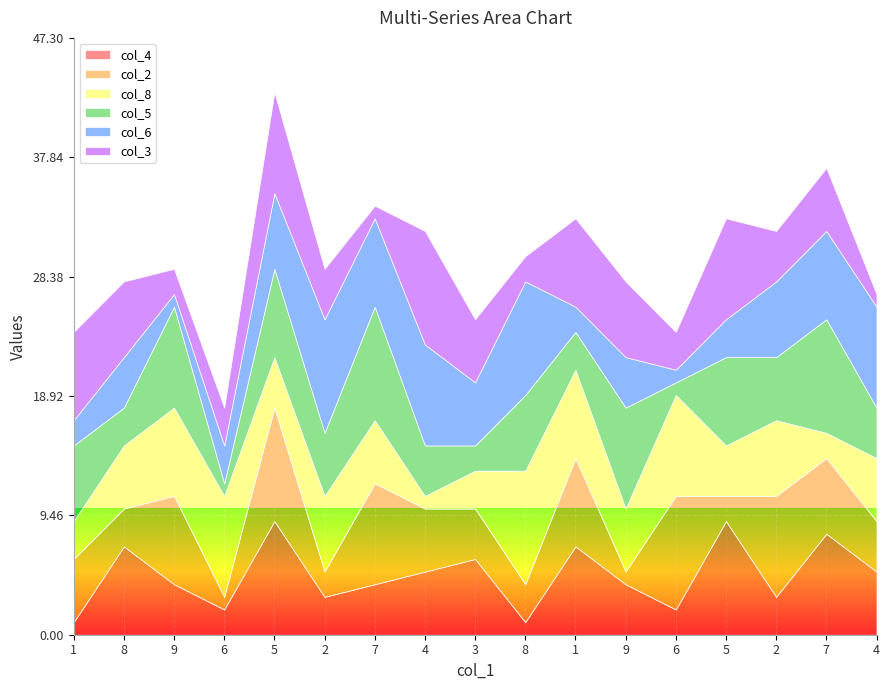

Reading right to left, transcribe all the data shown in this chart.

col_4: 5	8	3	9	2	4	7	1	6	5	4	3	9	2	4	7	1
col_2: 4	6	8	2	9	1	7	3	4	5	8	2	9	1	7	3	5
col_8: 5	2	6	4	8	5	7	9	3	1	5	6	4	8	7	5	3
col_5: 4	9	5	7	1	8	3	6	2	4	9	5	7	1	8	3	6
col_6: 8	7	6	3	1	4	2	9	5	8	7	9	6	3	1	4	2
col_3: 1	5	4	8	3	6	7	2	5	9	1	4	8	3	2	6	7